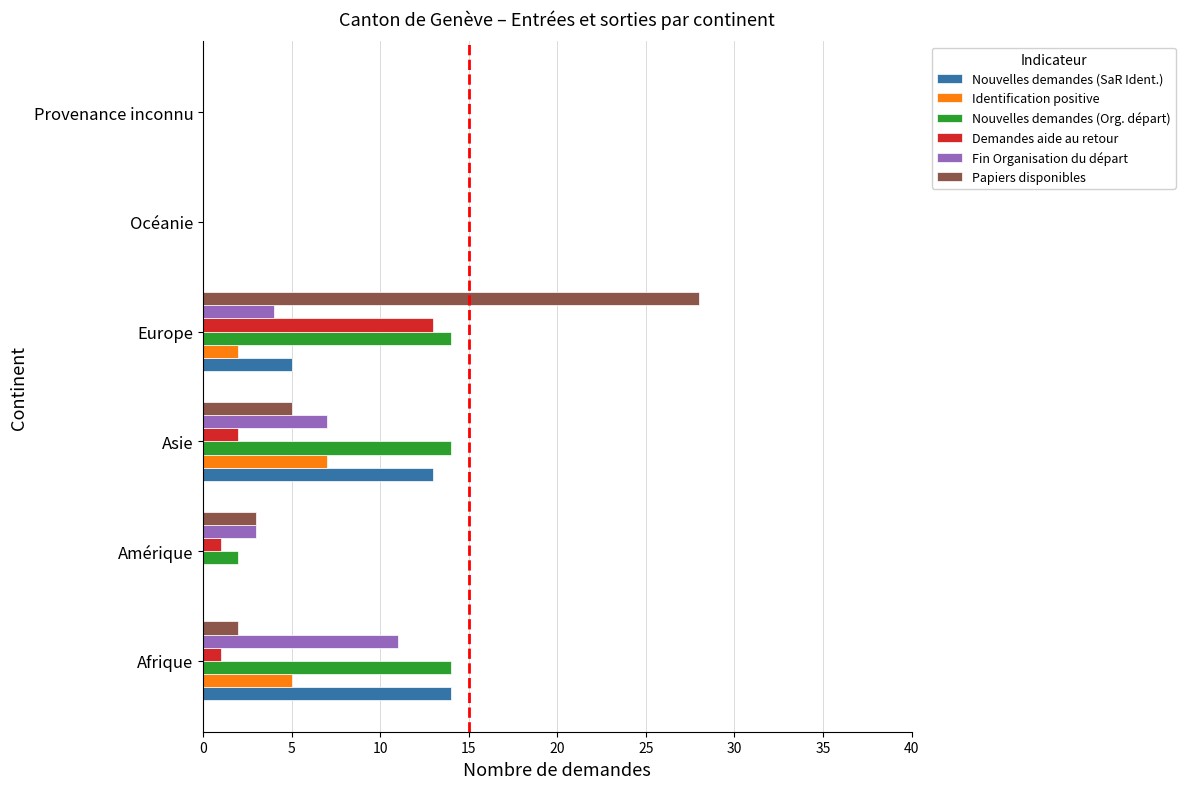

What is the sum of the Fin Organisation du départ values at Océanie and Afrique?

11